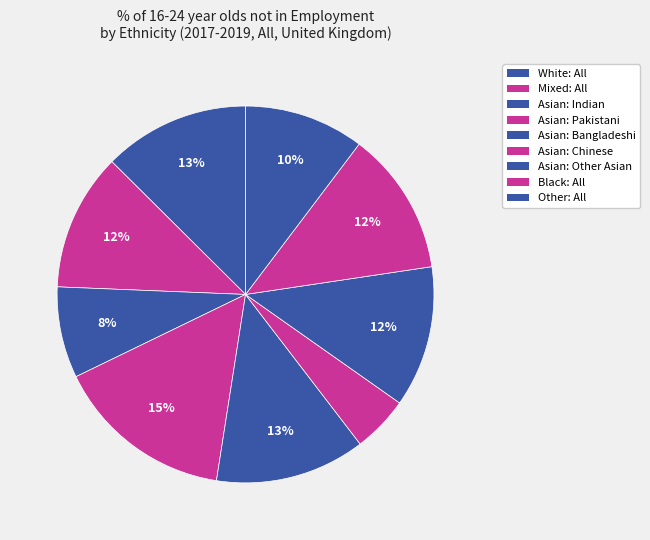

Is there a majority slice in this chart?

No